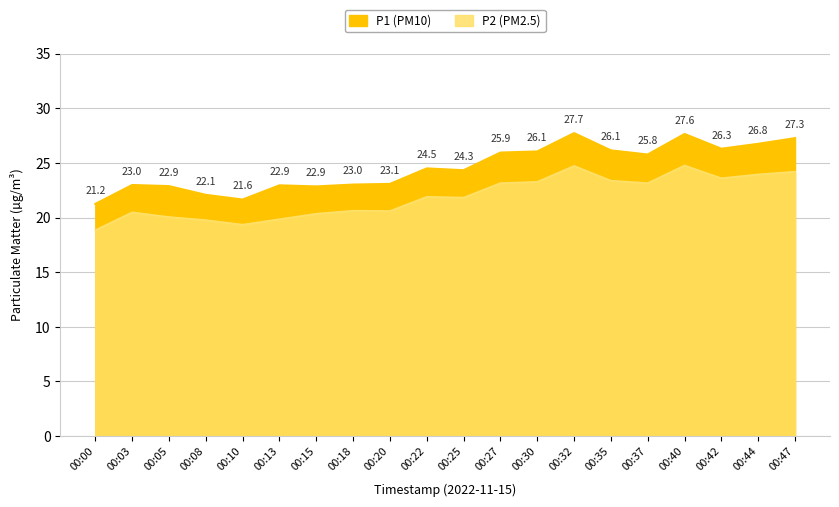

Where is P1 nearest to the value 24?

00:25